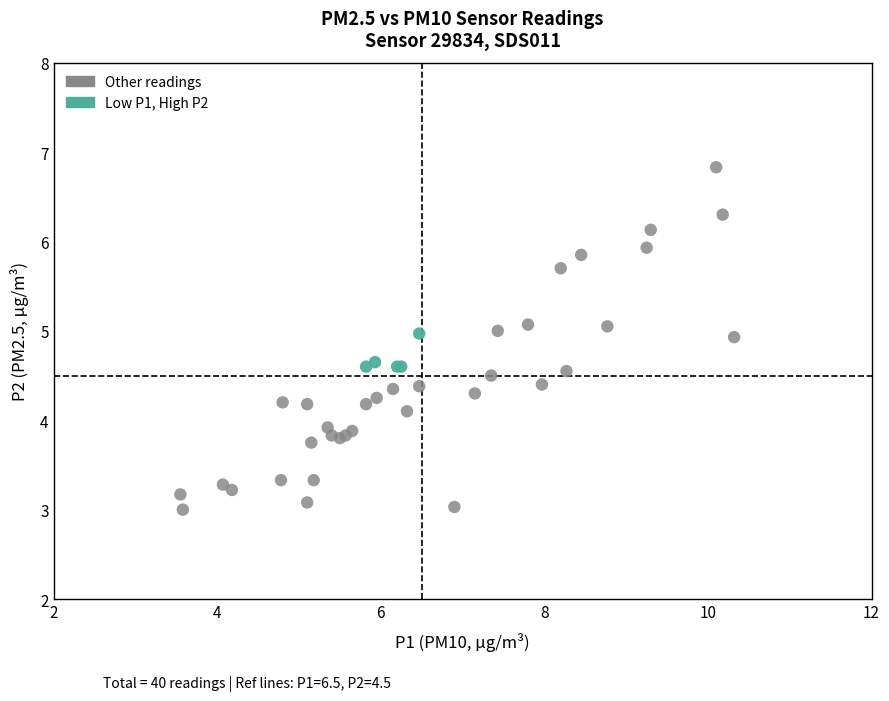

Which series reaches the maximum Y coordinate?

Other readings